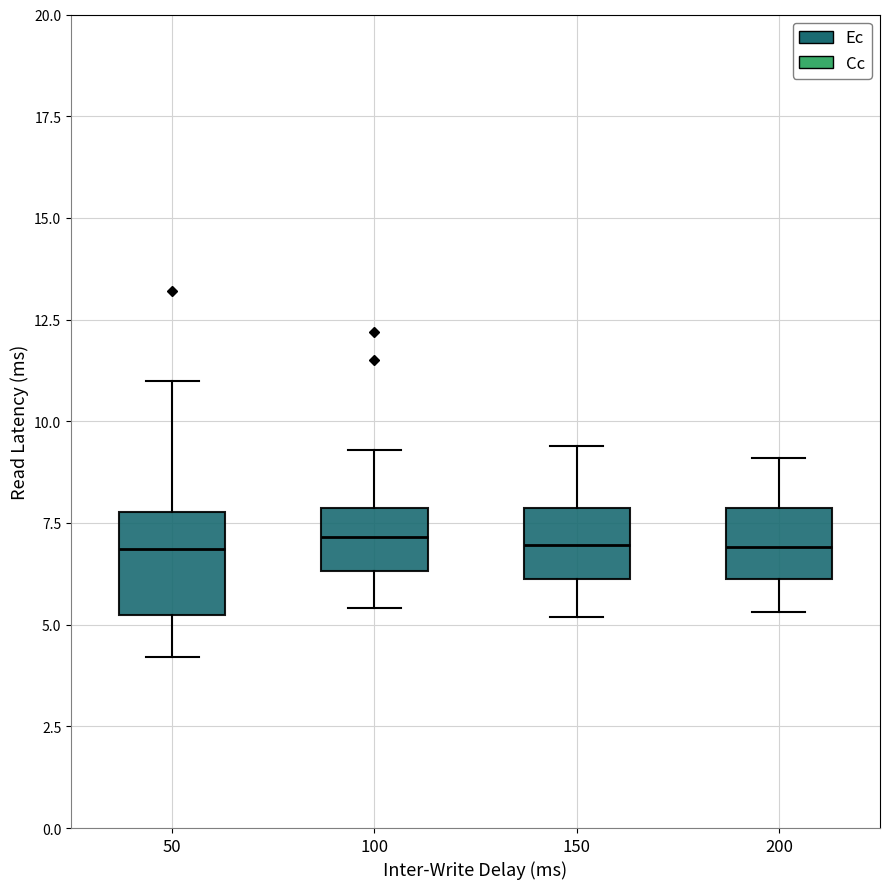

Reading left to right, transcribe this box plot: for each box, give where its median line is, the range the box spans, and where its two whiskers end, as read against the y-axis. The values are not printed on the chart, so give them approximately, as read against the axis.

50: median 7.0, box 5.0 to 8.0, whiskers 4.0 to 11.0
100: median 7.0, box 6.5 to 8.0, whiskers 5.5 to 9.5
150: median 7.0, box 6.0 to 8.0, whiskers 5.0 to 9.5
200: median 7.0, box 6.0 to 8.0, whiskers 5.5 to 9.0